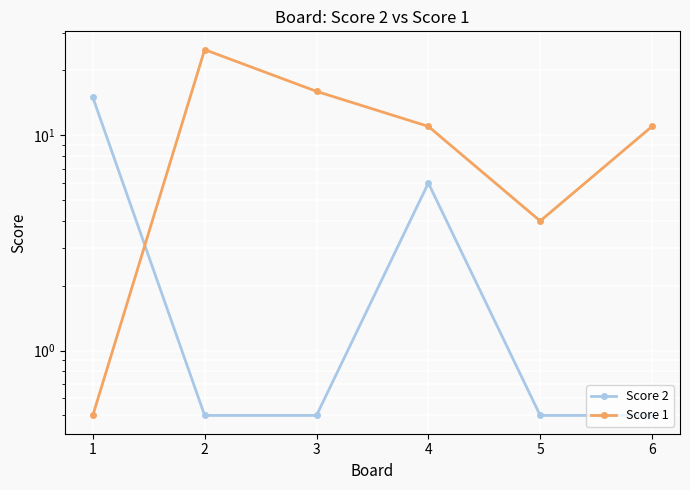

True or false: Score 2 has more than 1 points higher than both neighbors.

False